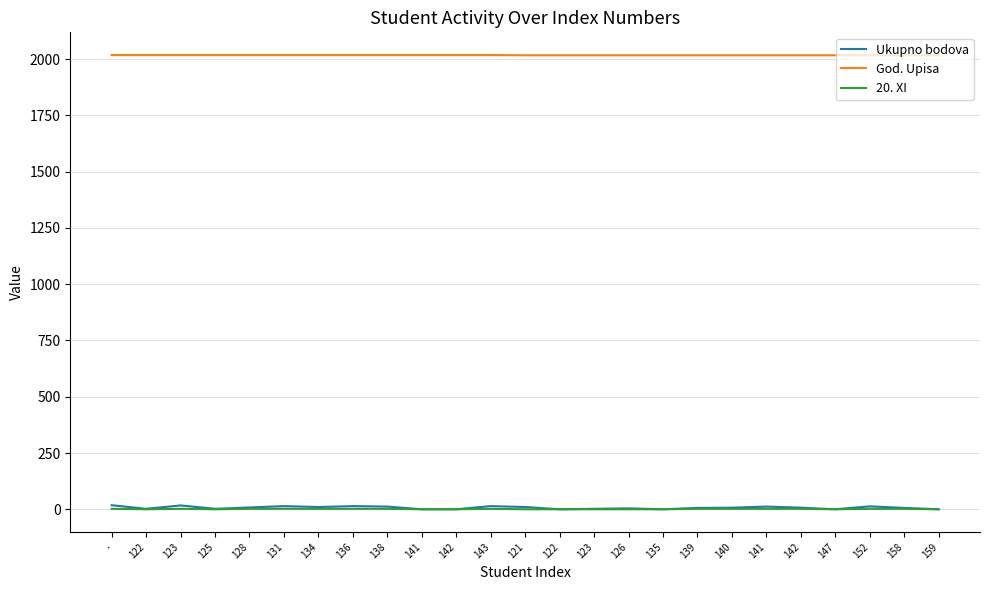

Which label corresponds to the smallest value in the chart?

141